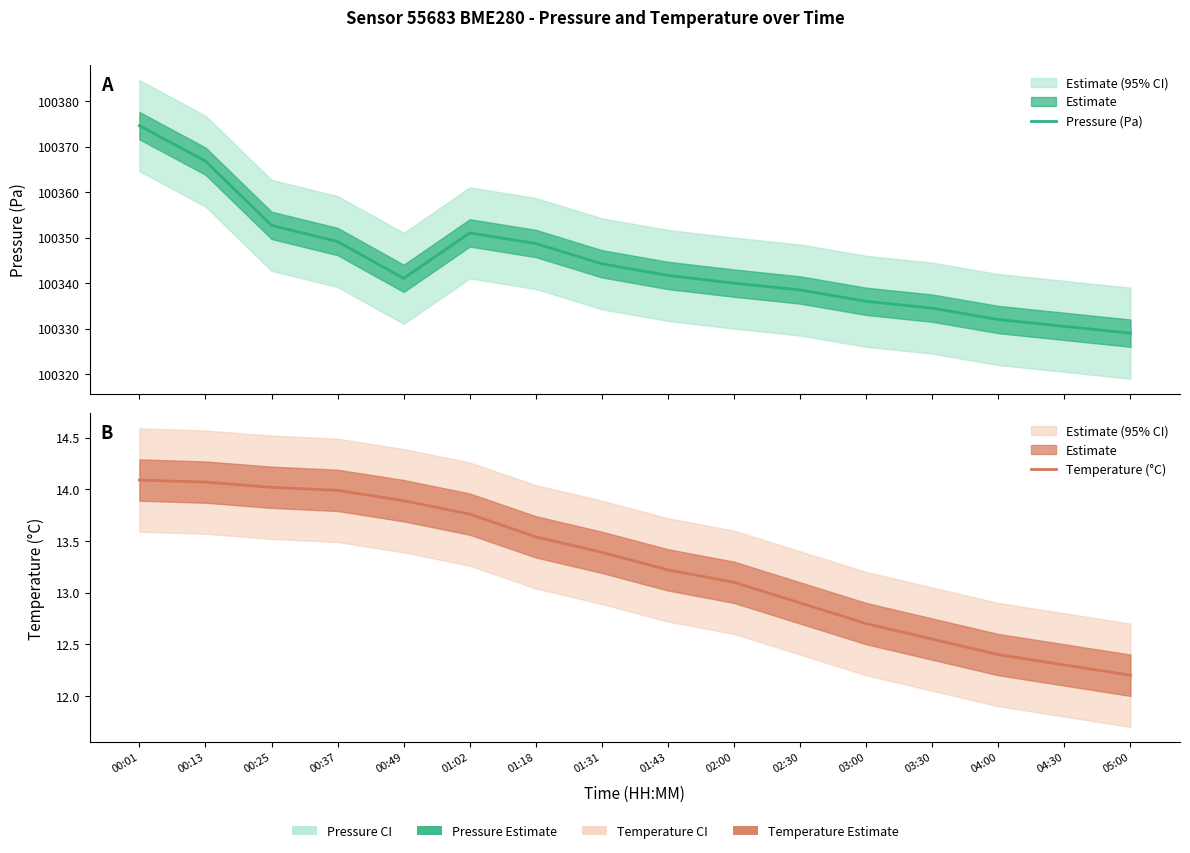

Is this an area chart (filled region under the line)?

No